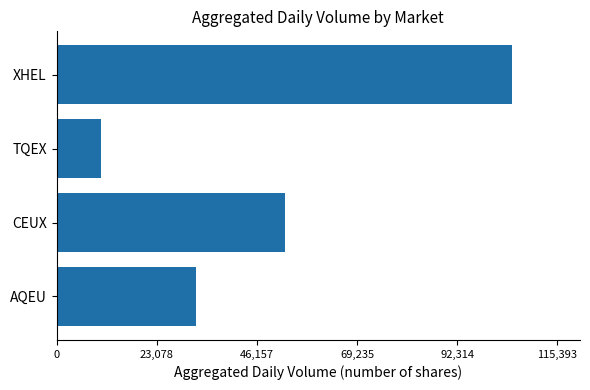

What is the change in value from AQEU to CEUX?

+20512